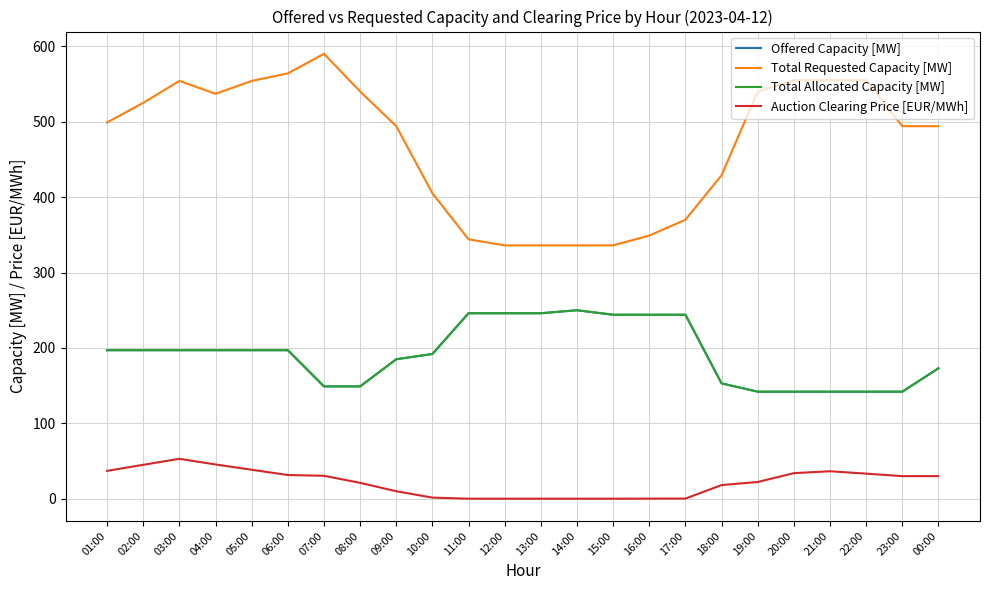

Does the chart display data point markers on the line(s)?

No